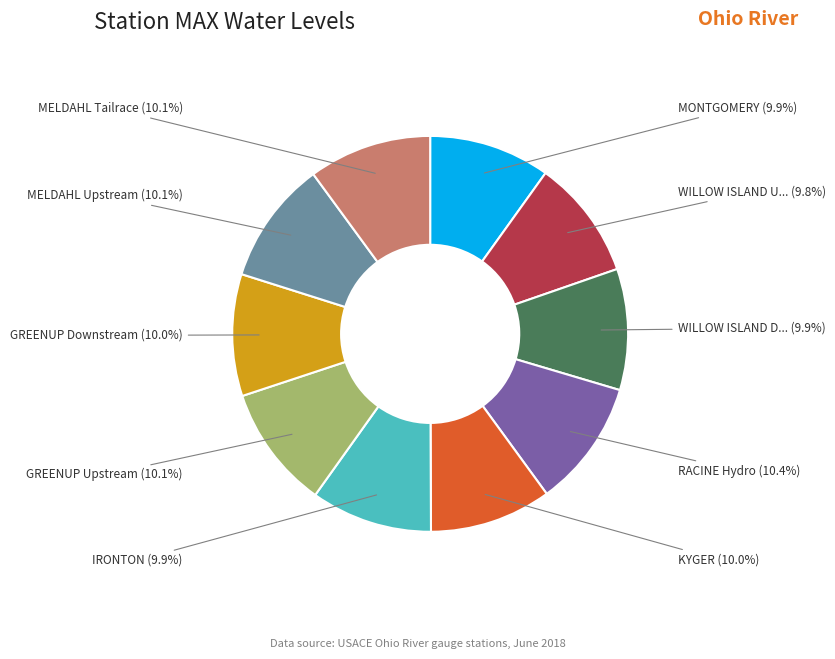

Does any single category account for the majority?

No